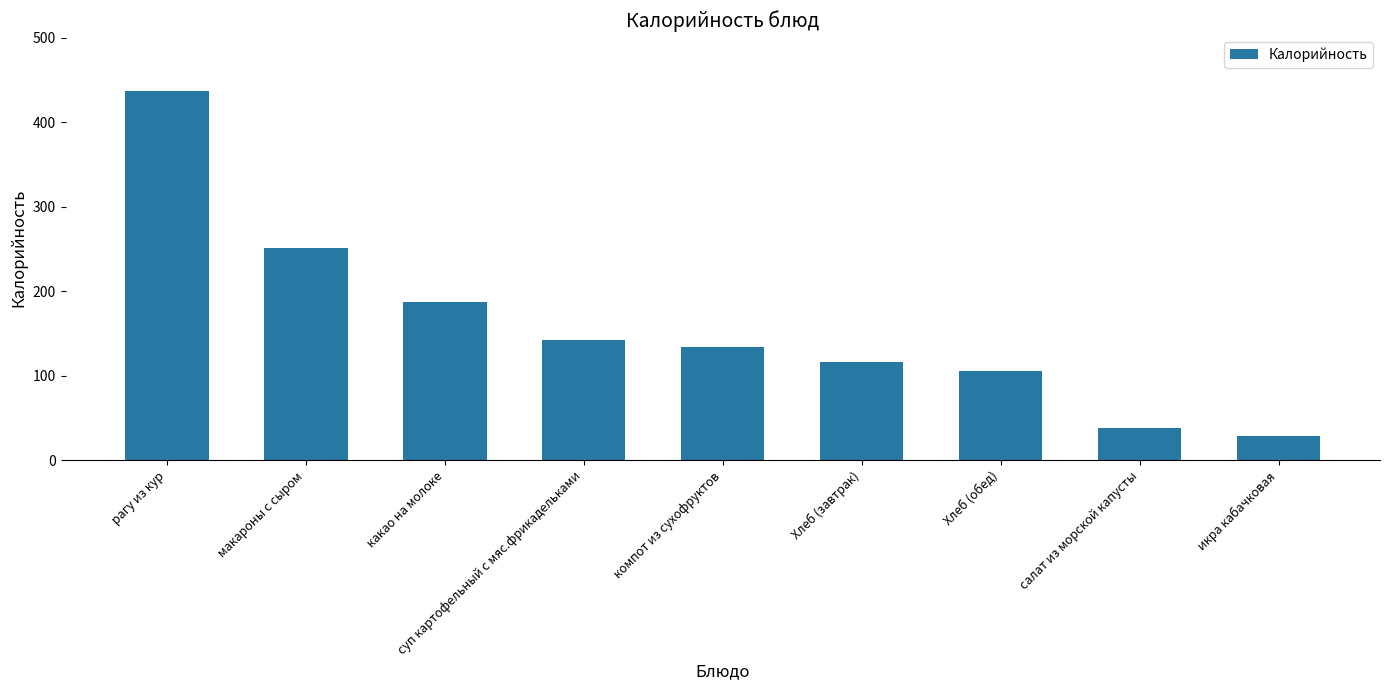

What is the value of the 2nd bar from the left?

250.5